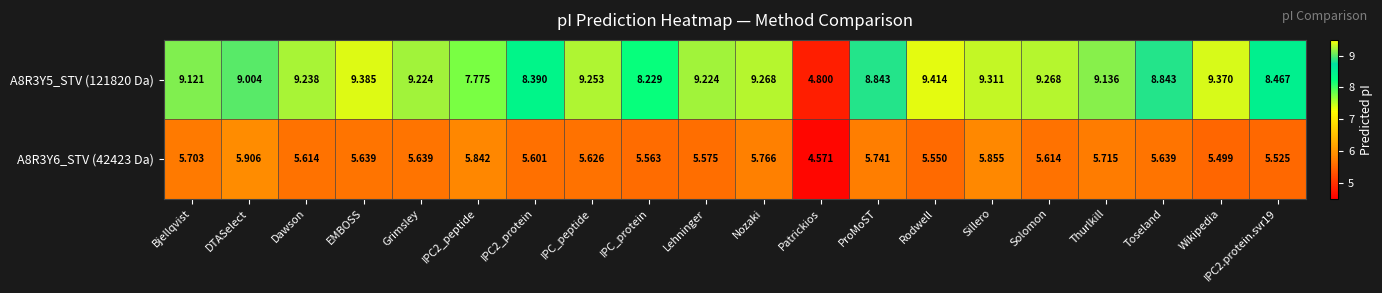

Which category has the highest value across all series?

Rodwell